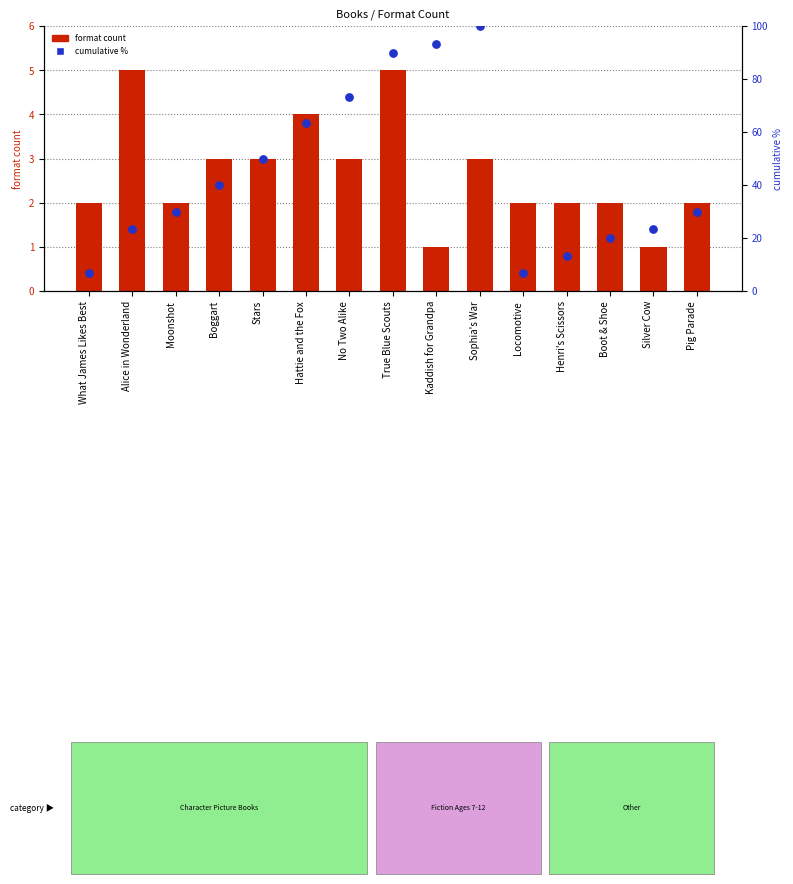

Is the value of cumulative % at Kaddish for Grandpa greater than the value of format count at Boggart?

Yes